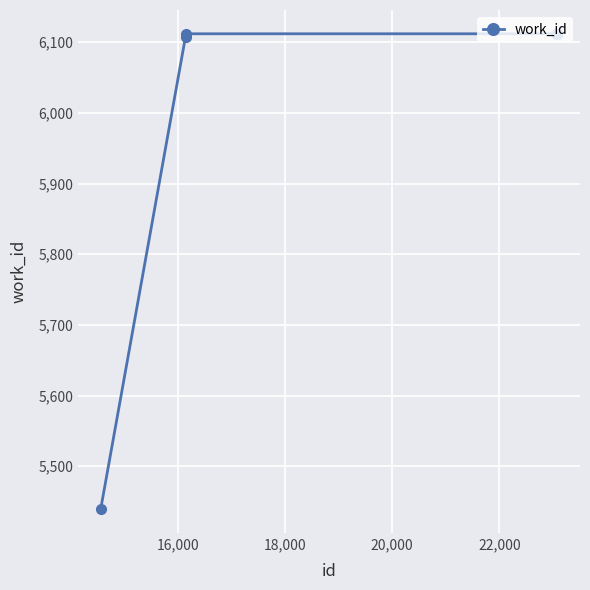

What is the smallest value displayed?

5439